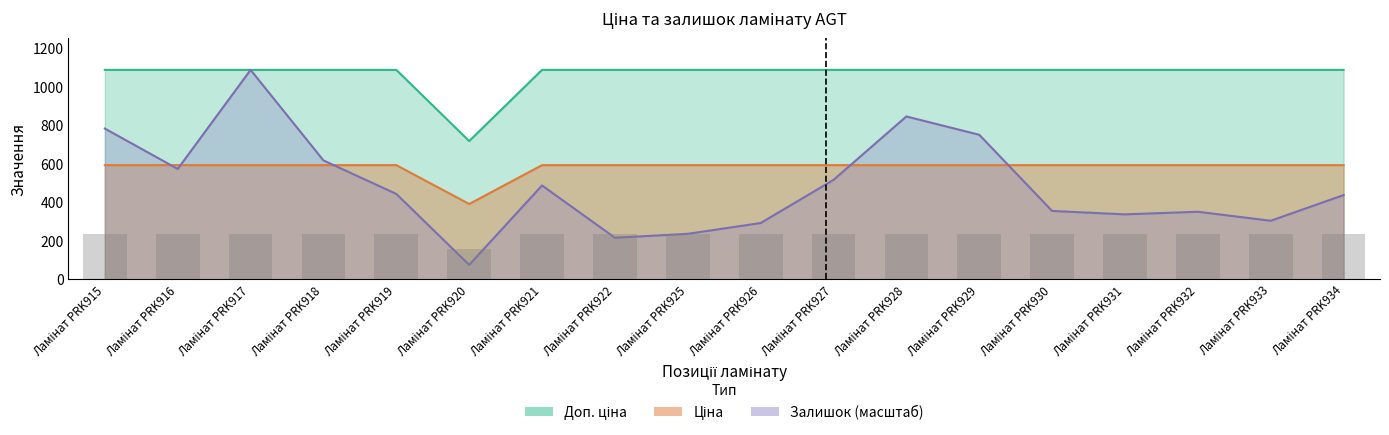

What is the minimum value for Доп. ціна?

719.0